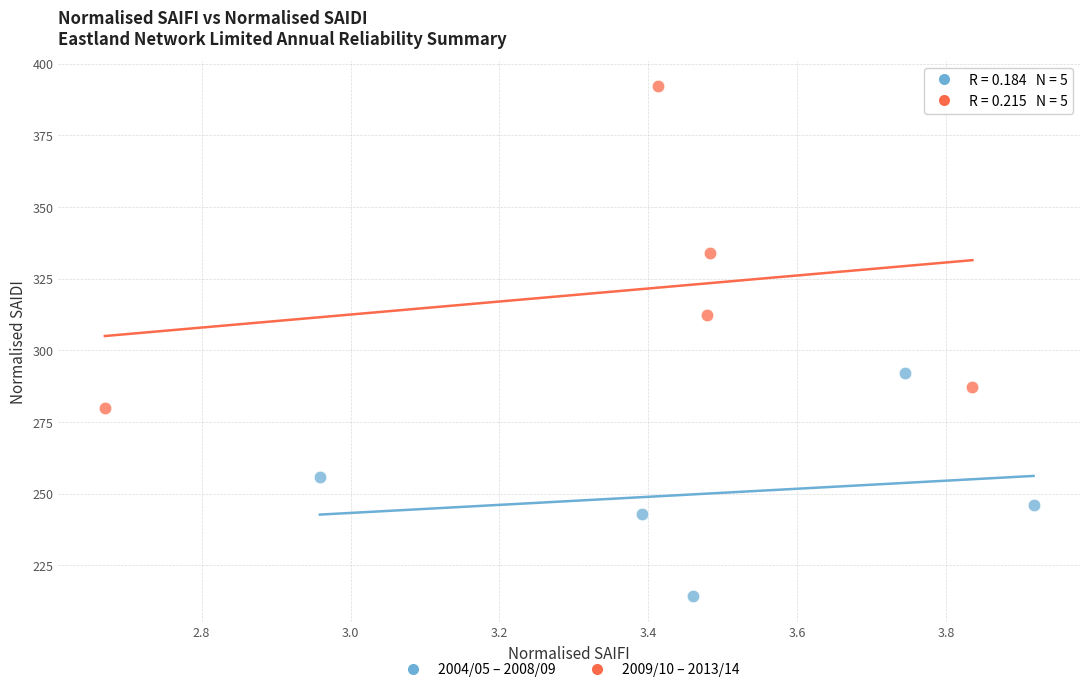

Which series contains the lowest Y value?

2004/05 – 2008/09